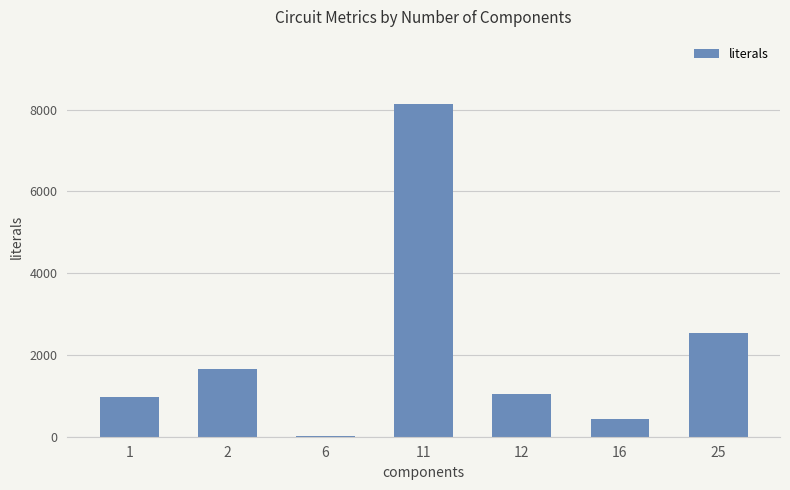

Count the number of data series in this chart.

1